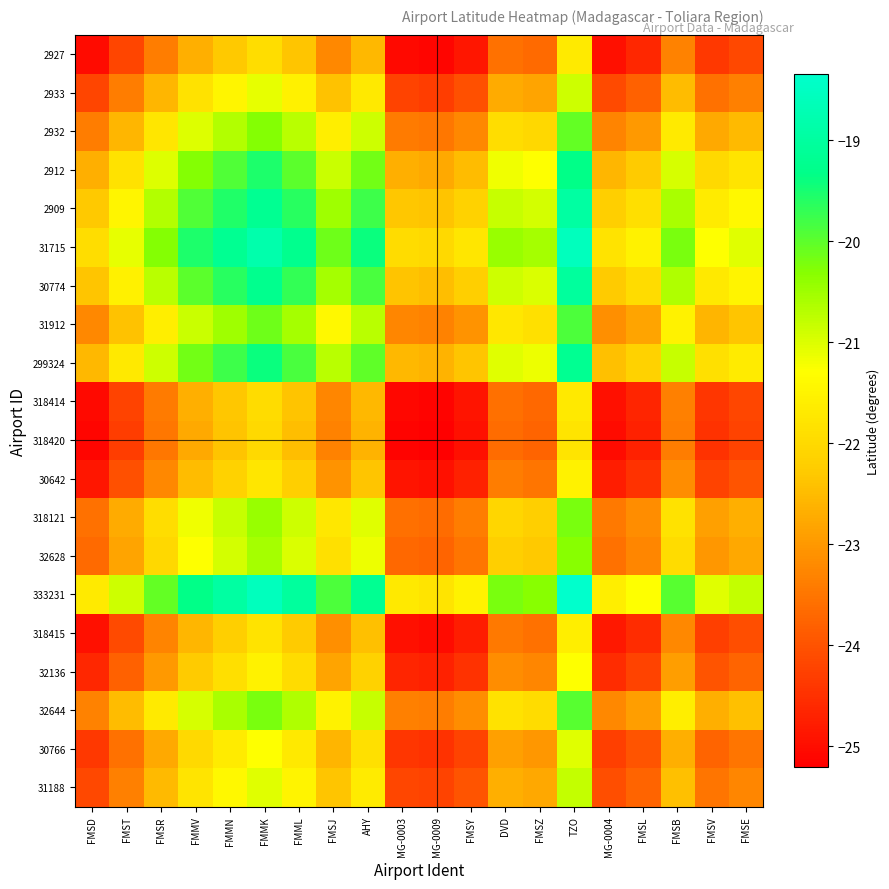

Reading left to right, extract all data points from this chart.

2927: FMSD=-25.0	FMST=-24.2	FMSR=-23.4	FMMV=-22.7	FMMN=-22.3	FMMK=-21.9	FMML=-22.4	FMSJ=-23.2	AHY=-22.5	MG-0003=-25.1	MG-0009=-25.1	FMSY=-24.9	DVD=-23.6	FMSZ=-23.7	TZO=-21.7	MG-0004=-24.9	FMSL=-24.6	FMSB=-23.3	FMSV=-24.4	FMSE=-24.2
2933: FMSD=-24.2	FMST=-23.4	FMSR=-22.6	FMMV=-21.8	FMMN=-21.5	FMMK=-21.1	FMML=-21.5	FMSJ=-22.4	AHY=-21.7	MG-0003=-24.2	MG-0009=-24.3	FMSY=-24.0	DVD=-22.7	FMSZ=-22.8	TZO=-20.9	MG-0004=-24.1	FMSL=-23.8	FMSB=-22.5	FMSV=-23.6	FMSE=-23.3
2932: FMSD=-23.4	FMST=-22.6	FMSR=-21.8	FMMV=-21.0	FMMN=-20.7	FMMK=-20.3	FMML=-20.7	FMSJ=-21.6	AHY=-20.9	MG-0003=-23.4	MG-0009=-23.5	FMSY=-23.2	DVD=-21.9	FMSZ=-22.0	TZO=-20.0	MG-0004=-23.3	FMSL=-23.0	FMSB=-21.7	FMSV=-22.7	FMSE=-22.5
2912: FMSD=-22.7	FMST=-21.8	FMSR=-21.0	FMMV=-20.3	FMMN=-19.9	FMMK=-19.5	FMML=-20.0	FMSJ=-20.9	AHY=-20.2	MG-0003=-22.7	MG-0009=-22.7	FMSY=-22.5	DVD=-21.2	FMSZ=-21.3	TZO=-19.3	MG-0004=-22.6	FMSL=-22.3	FMSB=-20.9	FMSV=-22.0	FMSE=-21.8
2909: FMSD=-22.3	FMST=-21.5	FMSR=-20.7	FMMV=-19.9	FMMN=-19.6	FMMK=-19.2	FMML=-19.6	FMSJ=-20.5	AHY=-19.8	MG-0003=-22.3	MG-0009=-22.4	FMSY=-22.1	DVD=-20.8	FMSZ=-20.9	TZO=-19.0	MG-0004=-22.2	FMSL=-21.9	FMSB=-20.6	FMSV=-21.6	FMSE=-21.4
31715: FMSD=-21.9	FMST=-21.1	FMSR=-20.3	FMMV=-19.5	FMMN=-19.2	FMMK=-18.8	FMML=-19.2	FMSJ=-20.1	AHY=-19.4	MG-0003=-21.9	MG-0009=-22.0	FMSY=-21.8	DVD=-20.4	FMSZ=-20.6	TZO=-18.6	MG-0004=-21.8	FMSL=-21.5	FMSB=-20.2	FMSV=-21.3	FMSE=-21.0
30774: FMSD=-22.4	FMST=-21.5	FMSR=-20.7	FMMV=-20.0	FMMN=-19.6	FMMK=-19.2	FMML=-19.7	FMSJ=-20.6	AHY=-19.9	MG-0003=-22.4	MG-0009=-22.4	FMSY=-22.2	DVD=-20.9	FMSZ=-21.0	TZO=-19.0	MG-0004=-22.3	FMSL=-22.0	FMSB=-20.6	FMSV=-21.7	FMSE=-21.5
31912: FMSD=-23.2	FMST=-22.4	FMSR=-21.6	FMMV=-20.9	FMMN=-20.5	FMMK=-20.1	FMML=-20.6	FMSJ=-21.4	AHY=-20.7	MG-0003=-23.3	MG-0009=-23.3	FMSY=-23.1	DVD=-21.7	FMSZ=-21.9	TZO=-19.9	MG-0004=-23.1	FMSL=-22.8	FMSB=-21.5	FMSV=-22.6	FMSE=-22.4
299324: FMSD=-22.5	FMST=-21.7	FMSR=-20.9	FMMV=-20.2	FMMN=-19.8	FMMK=-19.4	FMML=-19.9	FMSJ=-20.7	AHY=-20.0	MG-0003=-22.5	MG-0009=-22.6	FMSY=-22.4	DVD=-21.0	FMSZ=-21.2	TZO=-19.2	MG-0004=-22.4	FMSL=-22.1	FMSB=-20.8	FMSV=-21.9	FMSE=-21.6
318414: FMSD=-25.1	FMST=-24.2	FMSR=-23.4	FMMV=-22.7	FMMN=-22.3	FMMK=-21.9	FMML=-22.4	FMSJ=-23.3	AHY=-22.5	MG-0003=-25.1	MG-0009=-25.1	FMSY=-24.9	DVD=-23.6	FMSZ=-23.7	TZO=-21.7	MG-0004=-25.0	FMSL=-24.7	FMSB=-23.3	FMSV=-24.4	FMSE=-24.2
318420: FMSD=-25.1	FMST=-24.3	FMSR=-23.5	FMMV=-22.7	FMMN=-22.4	FMMK=-22.0	FMML=-22.4	FMSJ=-23.3	AHY=-22.6	MG-0003=-25.1	MG-0009=-25.2	FMSY=-25.0	DVD=-23.6	FMSZ=-23.8	TZO=-21.8	MG-0004=-25.0	FMSL=-24.7	FMSB=-23.4	FMSV=-24.5	FMSE=-24.2
30642: FMSD=-24.9	FMST=-24.0	FMSR=-23.2	FMMV=-22.5	FMMN=-22.1	FMMK=-21.8	FMML=-22.2	FMSJ=-23.1	AHY=-22.4	MG-0003=-24.9	MG-0009=-25.0	FMSY=-24.7	DVD=-23.4	FMSZ=-23.5	TZO=-21.5	MG-0004=-24.8	FMSL=-24.5	FMSB=-23.2	FMSV=-24.2	FMSE=-24.0
318121: FMSD=-23.6	FMST=-22.7	FMSR=-21.9	FMMV=-21.2	FMMN=-20.8	FMMK=-20.4	FMML=-20.9	FMSJ=-21.7	AHY=-21.0	MG-0003=-23.6	MG-0009=-23.6	FMSY=-23.4	DVD=-22.1	FMSZ=-22.2	TZO=-20.2	MG-0004=-23.5	FMSL=-23.2	FMSB=-21.8	FMSV=-22.9	FMSE=-22.7
32628: FMSD=-23.7	FMST=-22.8	FMSR=-22.0	FMMV=-21.3	FMMN=-20.9	FMMK=-20.6	FMML=-21.0	FMSJ=-21.9	AHY=-21.2	MG-0003=-23.7	MG-0009=-23.8	FMSY=-23.5	DVD=-22.2	FMSZ=-22.3	TZO=-20.3	MG-0004=-23.6	FMSL=-23.3	FMSB=-22.0	FMSV=-23.0	FMSE=-22.8
333231: FMSD=-21.7	FMST=-20.9	FMSR=-20.0	FMMV=-19.3	FMMN=-19.0	FMMK=-18.6	FMML=-19.0	FMSJ=-19.9	AHY=-19.2	MG-0003=-21.7	MG-0009=-21.8	FMSY=-21.5	DVD=-20.2	FMSZ=-20.3	TZO=-18.3	MG-0004=-21.6	FMSL=-21.3	FMSB=-20.0	FMSV=-21.0	FMSE=-20.8
318415: FMSD=-24.9	FMST=-24.1	FMSR=-23.3	FMMV=-22.6	FMMN=-22.2	FMMK=-21.8	FMML=-22.3	FMSJ=-23.1	AHY=-22.4	MG-0003=-25.0	MG-0009=-25.0	FMSY=-24.8	DVD=-23.5	FMSZ=-23.6	TZO=-21.6	MG-0004=-24.8	FMSL=-24.5	FMSB=-23.2	FMSV=-24.3	FMSE=-24.1
32136: FMSD=-24.6	FMST=-23.8	FMSR=-23.0	FMMV=-22.3	FMMN=-21.9	FMMK=-21.5	FMML=-22.0	FMSJ=-22.8	AHY=-22.1	MG-0003=-24.7	MG-0009=-24.7	FMSY=-24.5	DVD=-23.2	FMSZ=-23.3	TZO=-21.3	MG-0004=-24.5	FMSL=-24.2	FMSB=-22.9	FMSV=-24.0	FMSE=-23.8
32644: FMSD=-23.3	FMST=-22.5	FMSR=-21.7	FMMV=-20.9	FMMN=-20.6	FMMK=-20.2	FMML=-20.6	FMSJ=-21.5	AHY=-20.8	MG-0003=-23.3	MG-0009=-23.4	FMSY=-23.2	DVD=-21.8	FMSZ=-22.0	TZO=-20.0	MG-0004=-23.2	FMSL=-22.9	FMSB=-21.6	FMSV=-22.7	FMSE=-22.4
30766: FMSD=-24.4	FMST=-23.6	FMSR=-22.7	FMMV=-22.0	FMMN=-21.6	FMMK=-21.3	FMML=-21.7	FMSJ=-22.6	AHY=-21.9	MG-0003=-24.4	MG-0009=-24.5	FMSY=-24.2	DVD=-22.9	FMSZ=-23.0	TZO=-21.0	MG-0004=-24.3	FMSL=-24.0	FMSB=-22.7	FMSV=-23.7	FMSE=-23.5
31188: FMSD=-24.2	FMST=-23.3	FMSR=-22.5	FMMV=-21.8	FMMN=-21.4	FMMK=-21.0	FMML=-21.5	FMSJ=-22.4	AHY=-21.6	MG-0003=-24.2	MG-0009=-24.2	FMSY=-24.0	DVD=-22.7	FMSZ=-22.8	TZO=-20.8	MG-0004=-24.1	FMSL=-23.8	FMSB=-22.4	FMSV=-23.5	FMSE=-23.3